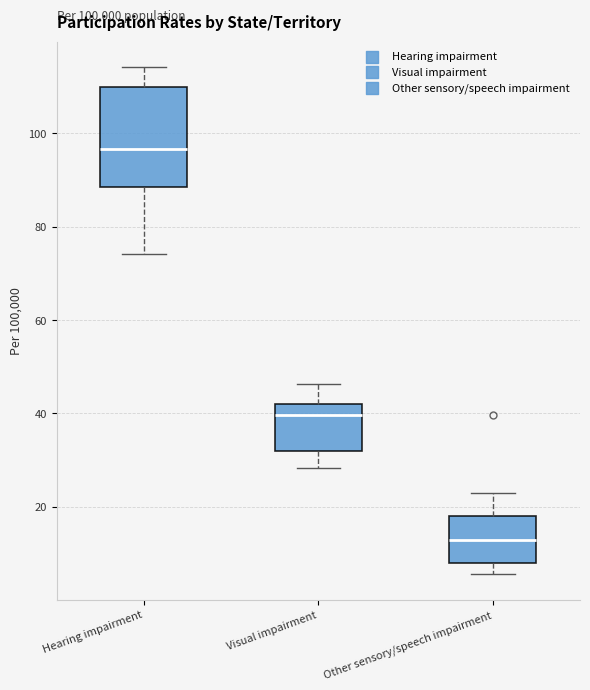

Which box's median line is the lowest?

Other sensory/speech impairment